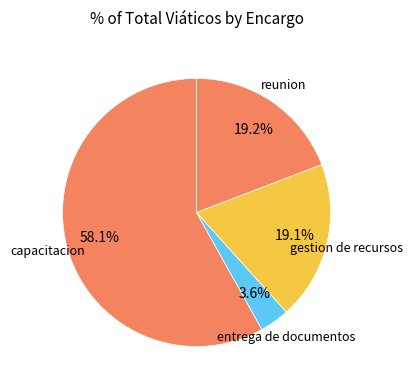

Count the number of slices in the pie.

4